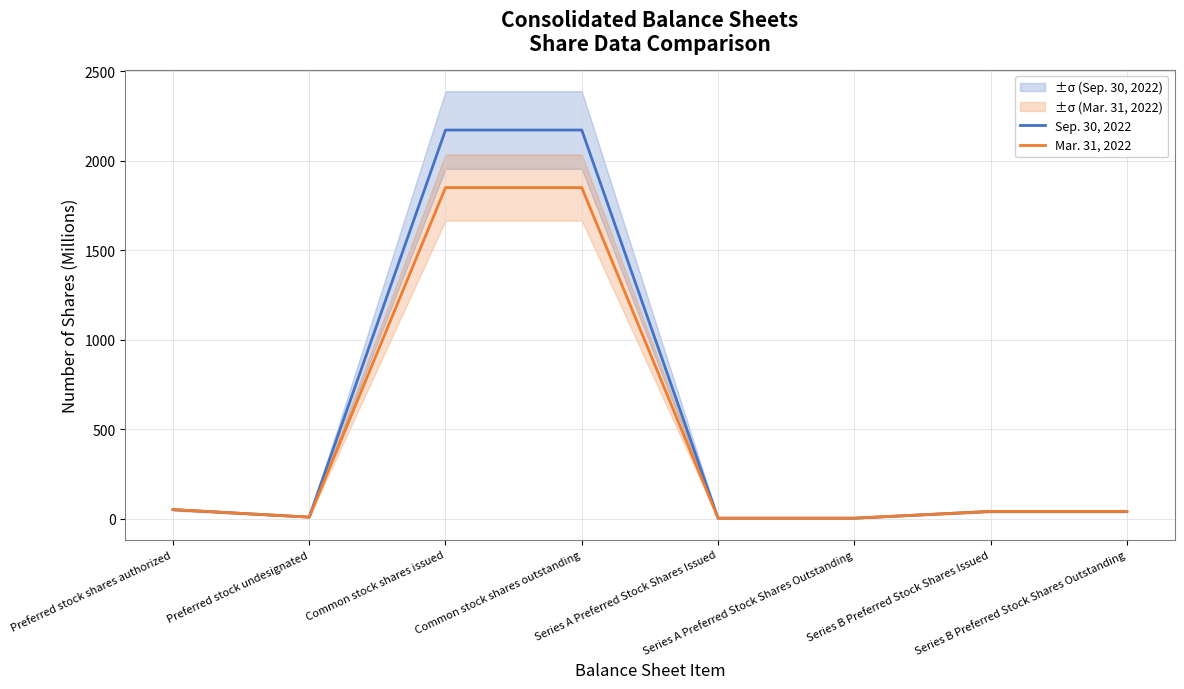

At which label is Mar. 31, 2022 closest to 925?

Preferred stock shares authorized